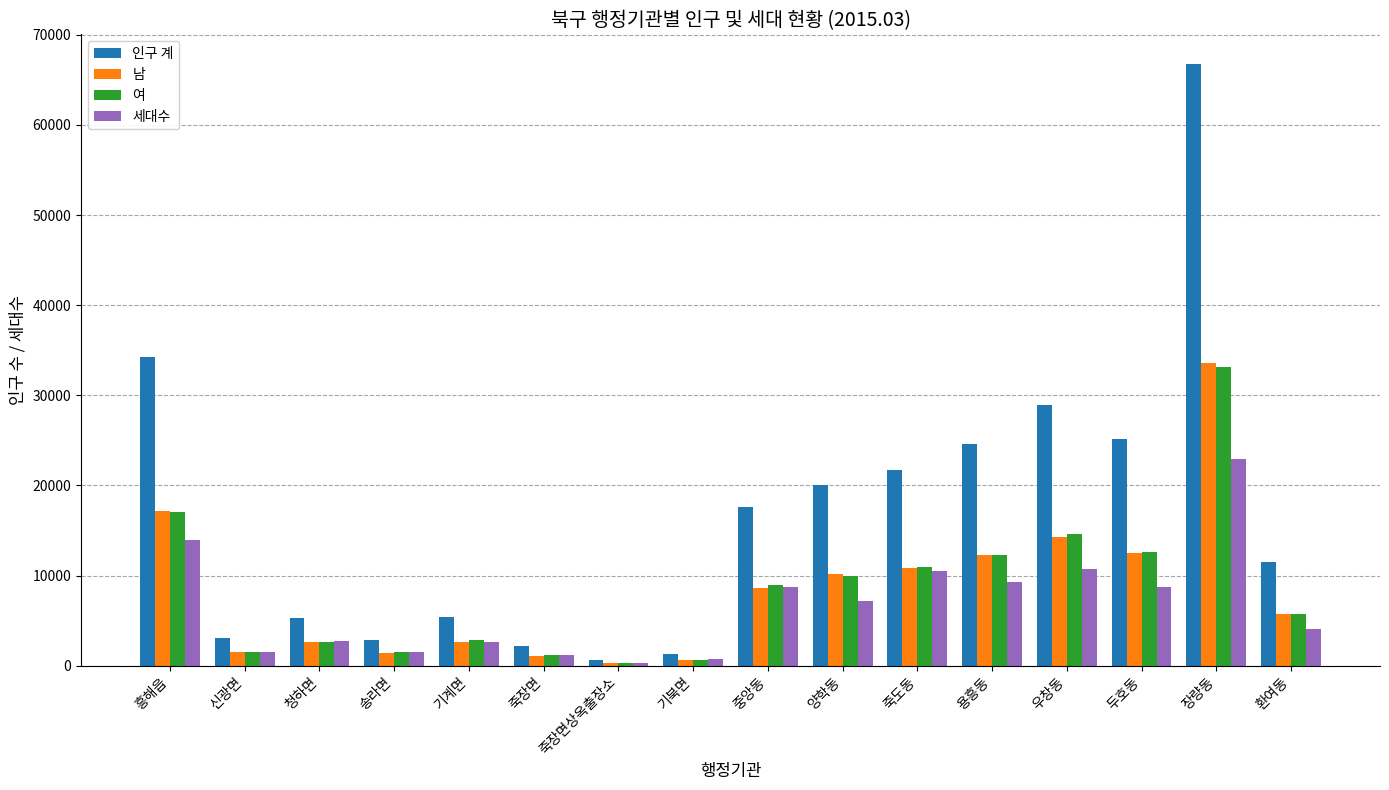

What is the lowest value of the 인구 계 series?

674